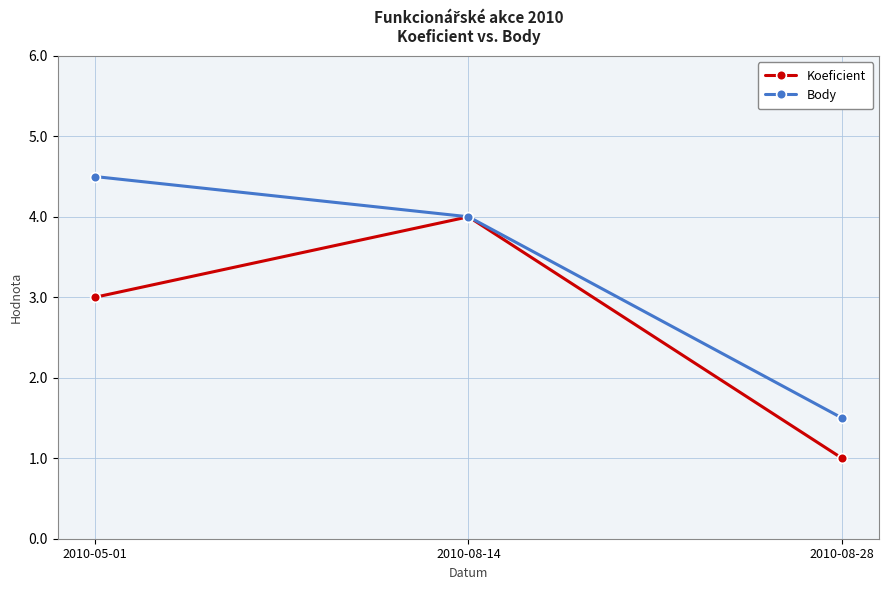

How many series are shown in this chart?

2